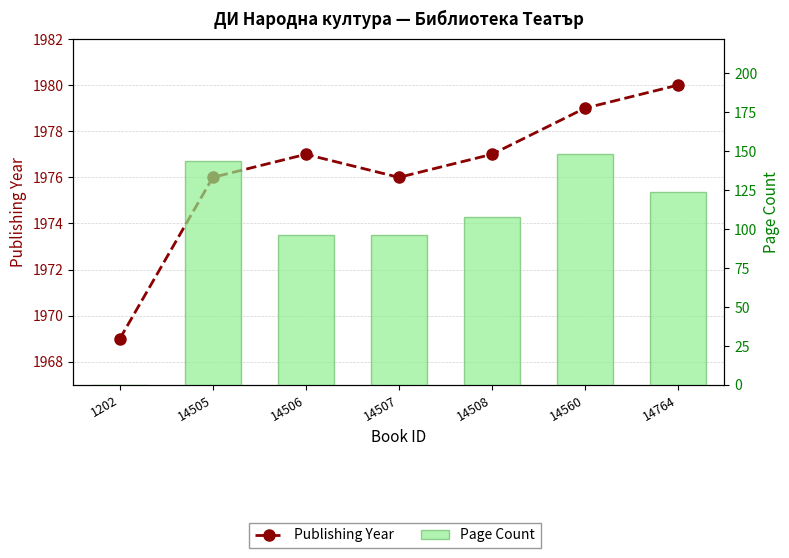

At which label is Publishing Year closest to 1974?

14505